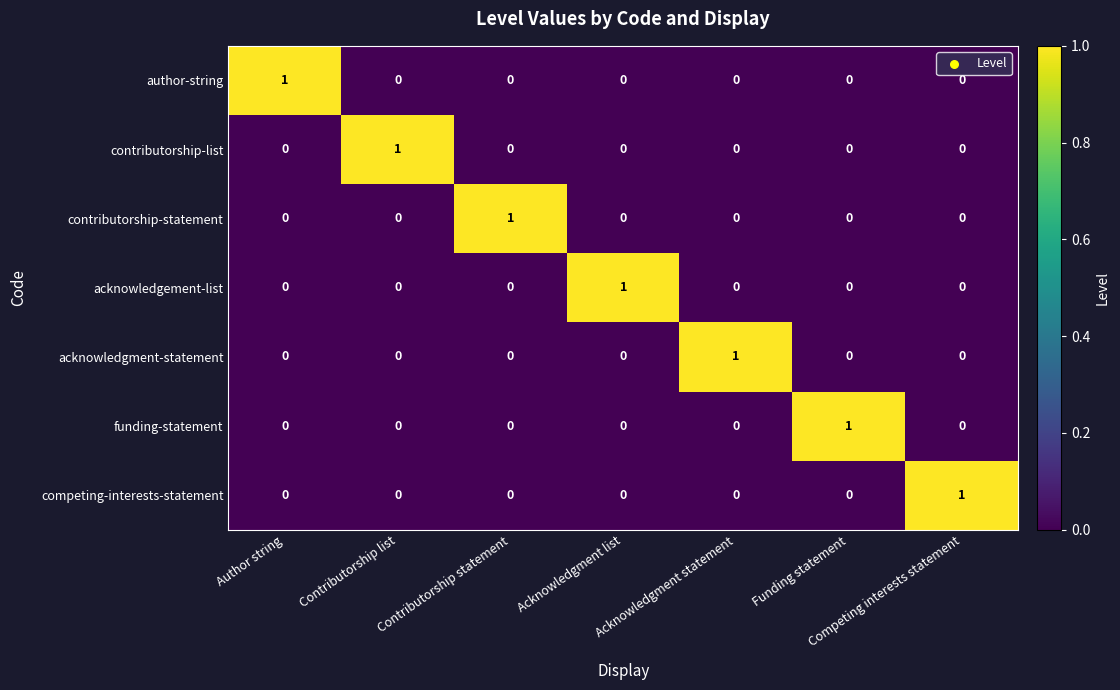

What is the total value across all series at Competing interests statement?

1